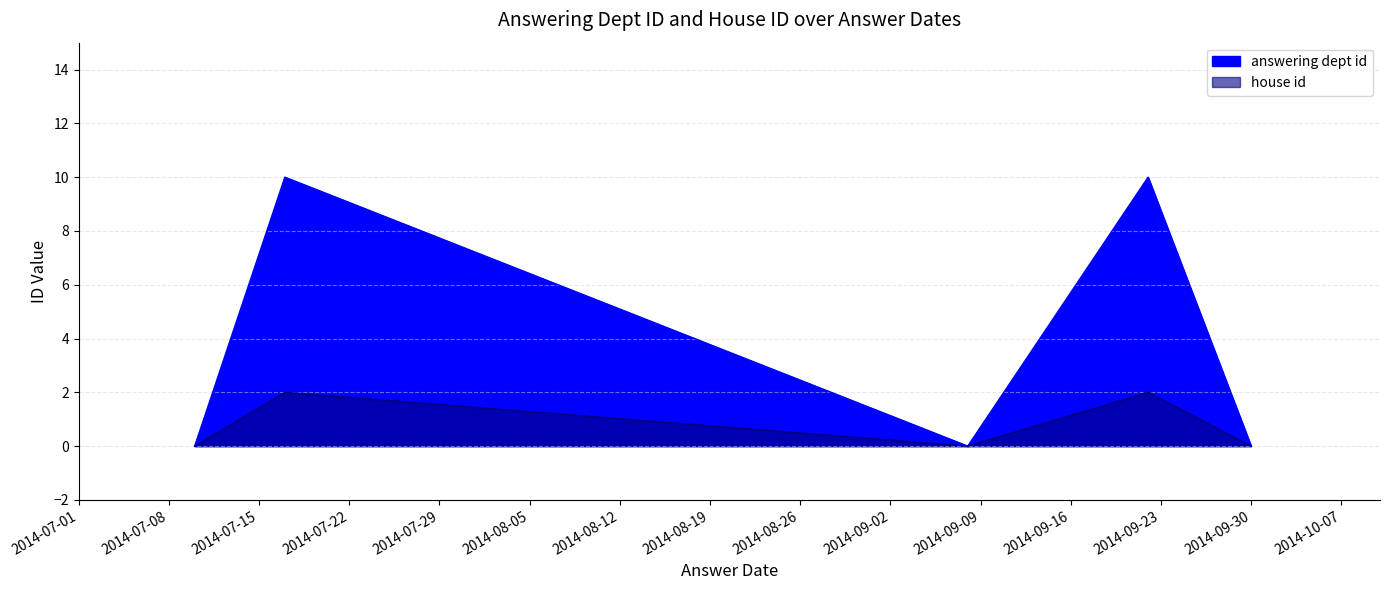

Rank the series by their average value, from highest to lowest.

answering dept id, house id